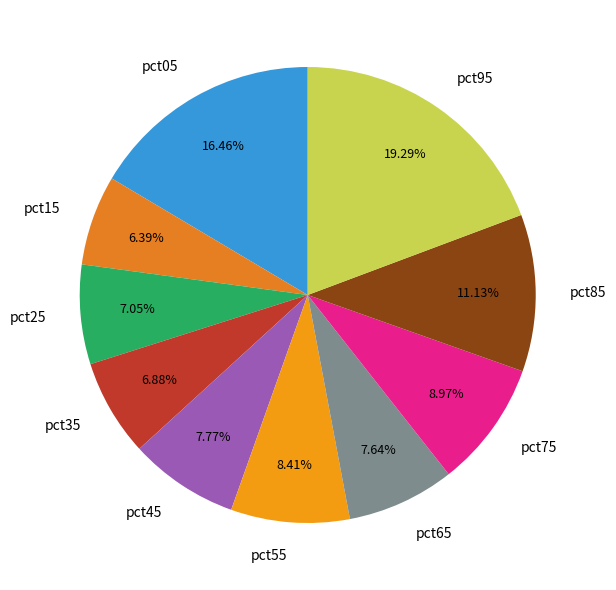

How many segments does this pie chart have?

10